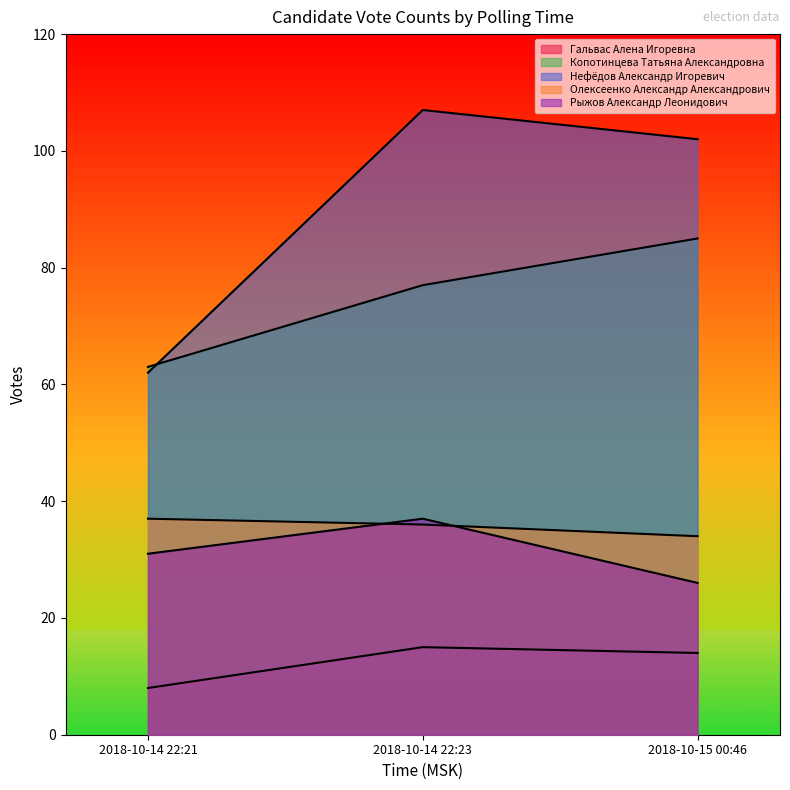

Which series changed the most between 2018-10-14 22:23 and 2018-10-15 00:46?

Рыжов Александр Леонидович